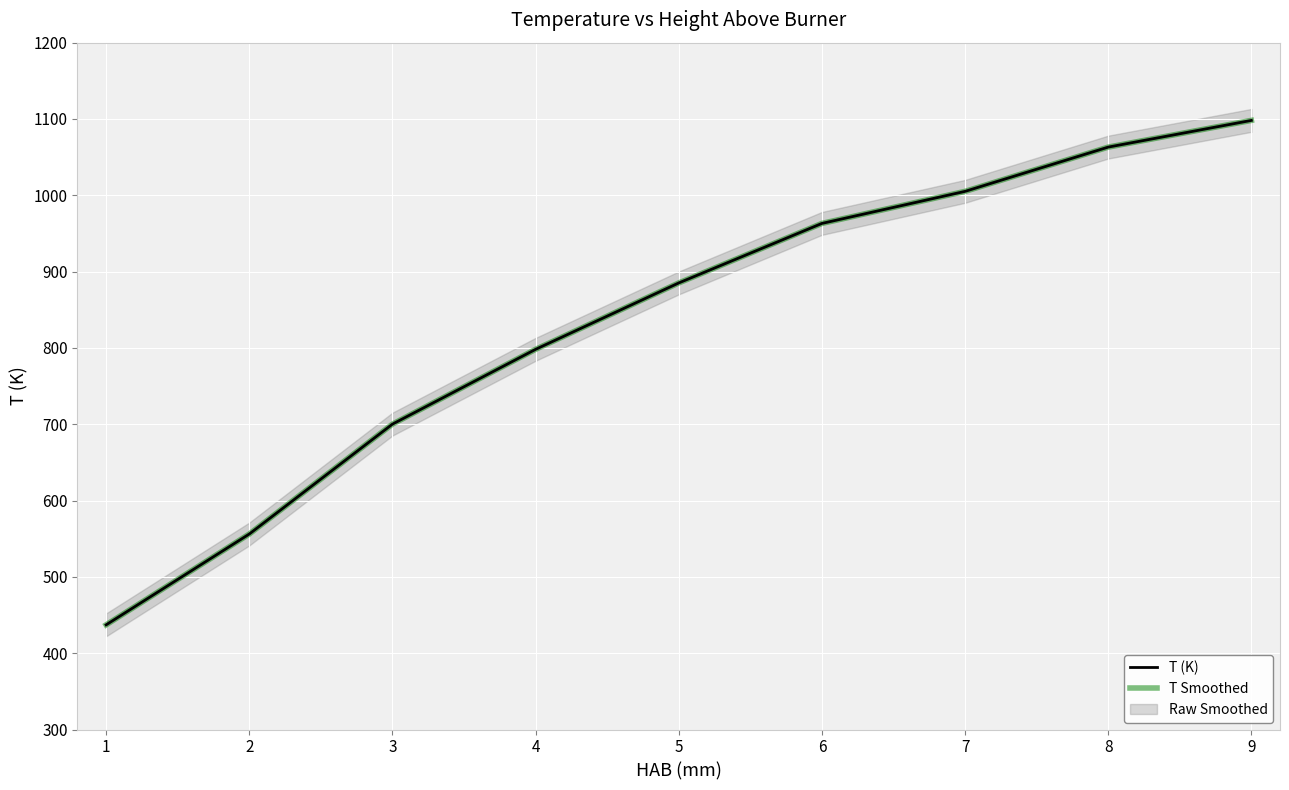

Which series has the largest total across all categories?

T (K)